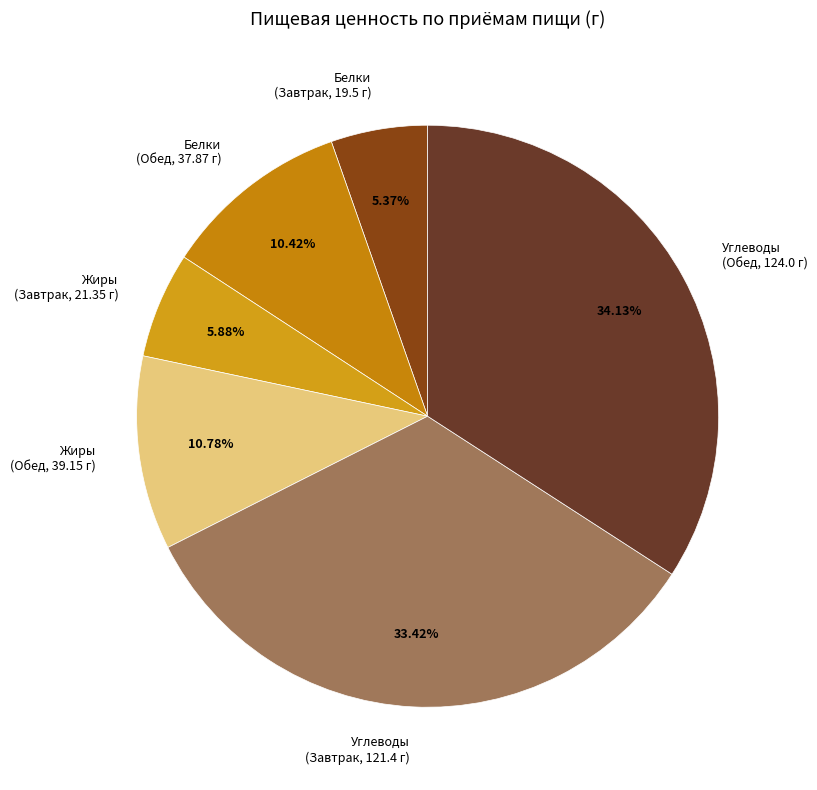

Which slice is the smallest?

Белки (Завтрак, 19.5 г)